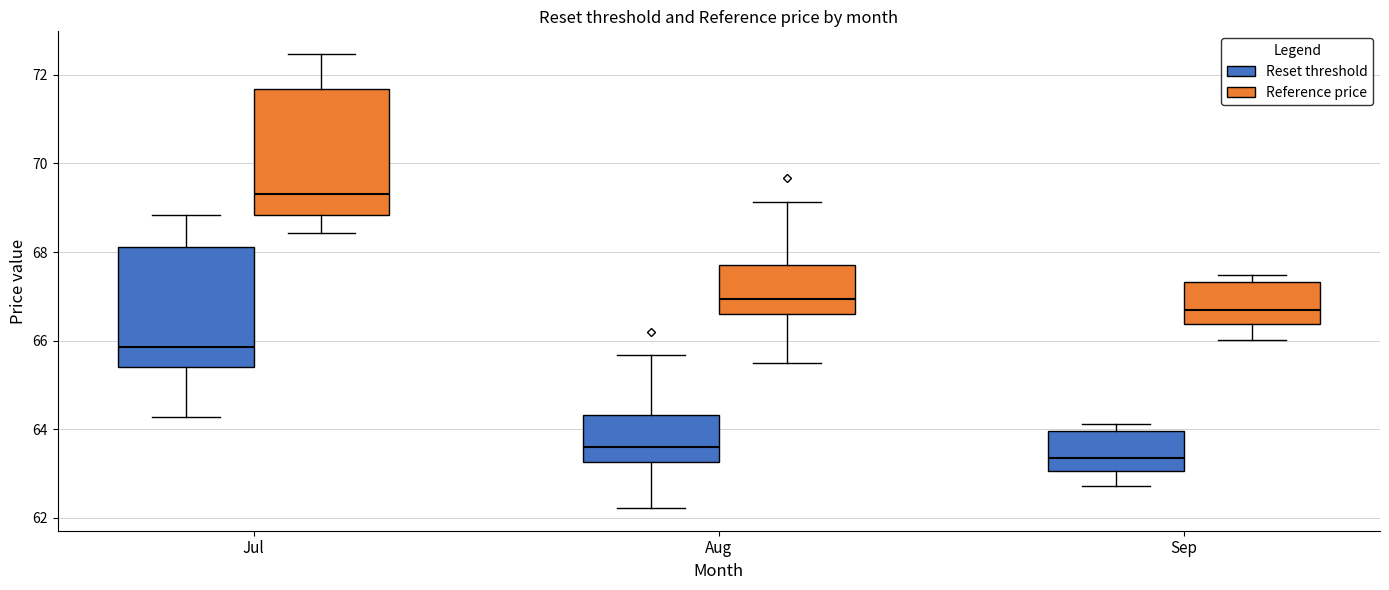

Reading left to right, read every box against the y-axis: the position of its median line, the range the box covers, and the ends of its whiskers. The values are not printed on the chart, so give them approximately, as read against the axis.

Jul (Reset threshold): median 65.8, box 65.4 to 68.2, whiskers 64.2 to 68.8
Jul (Reference price): median 69.4, box 68.8 to 71.6, whiskers 68.4 to 72.4
Aug (Reset threshold): median 63.6, box 63.2 to 64.4, whiskers 62.2 to 65.6
Aug (Reference price): median 67.0, box 66.6 to 67.8, whiskers 65.6 to 69.2
Sep (Reset threshold): median 63.4, box 63.0 to 64.0, whiskers 62.8 to 64.2
Sep (Reference price): median 66.6, box 66.4 to 67.4, whiskers 66.0 to 67.4 (just above the box's upper edge)